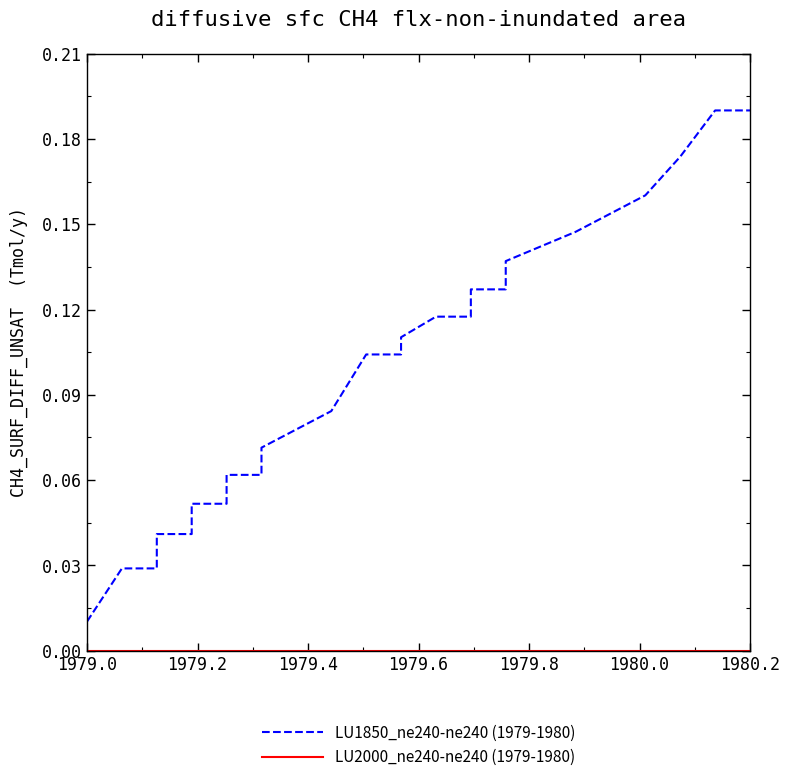

The value of LU1850_ne240-ne240 (1979-1980) at 1980.2 is 0.3. True or false?

False